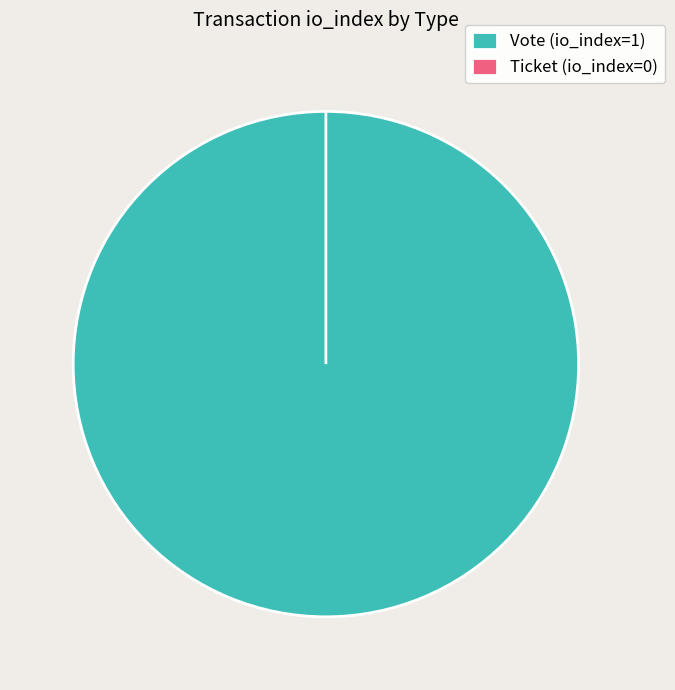

What is the smallest slice in the pie chart?

Ticket